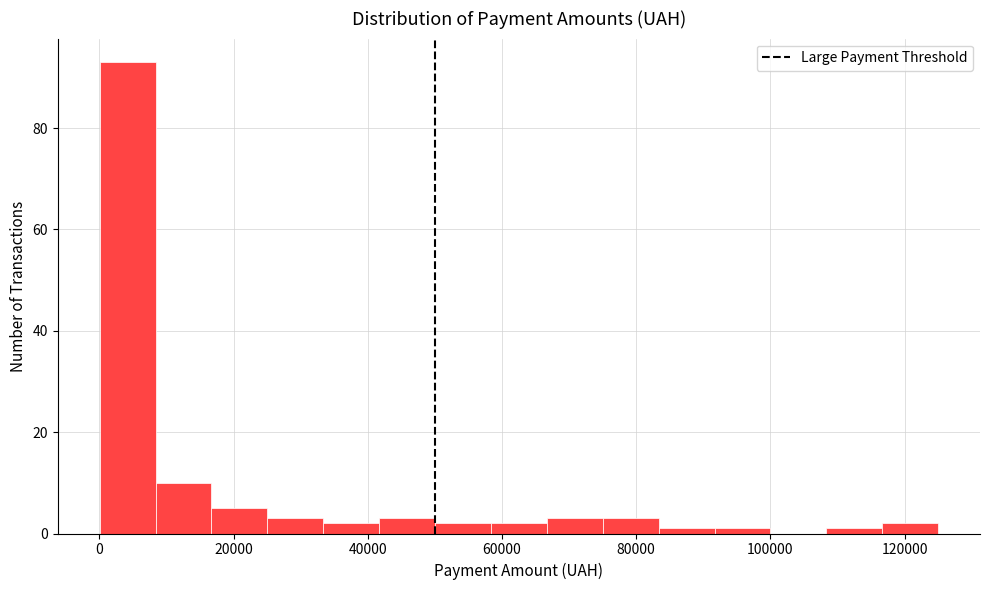

Over which range of the x-axis is the bar tallest?

0 to 8000